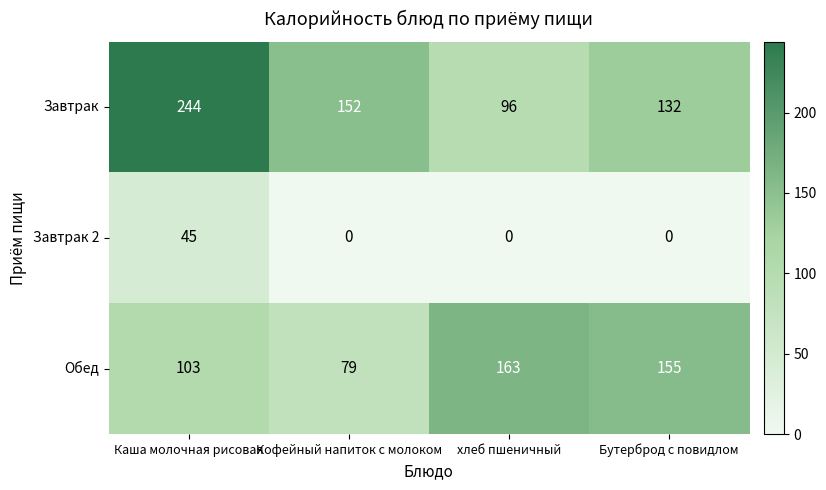

What is the sum of the Обед values at Кофейный напиток с молоком and Каша молочная рисовая?

182